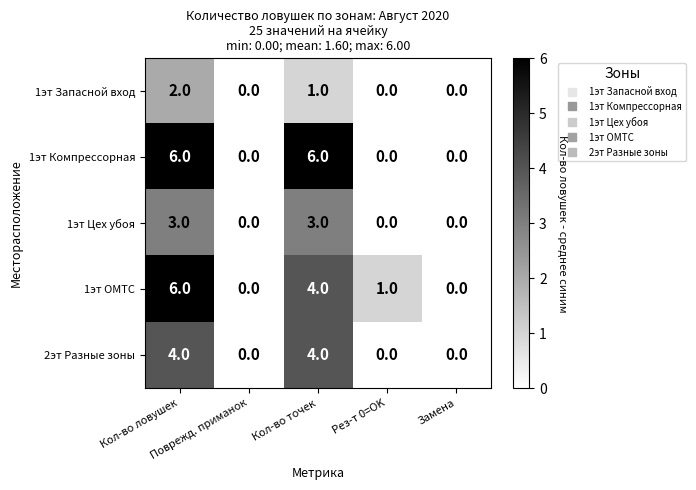

How many 1эт Цех убоя values are between 0 and 3?

5